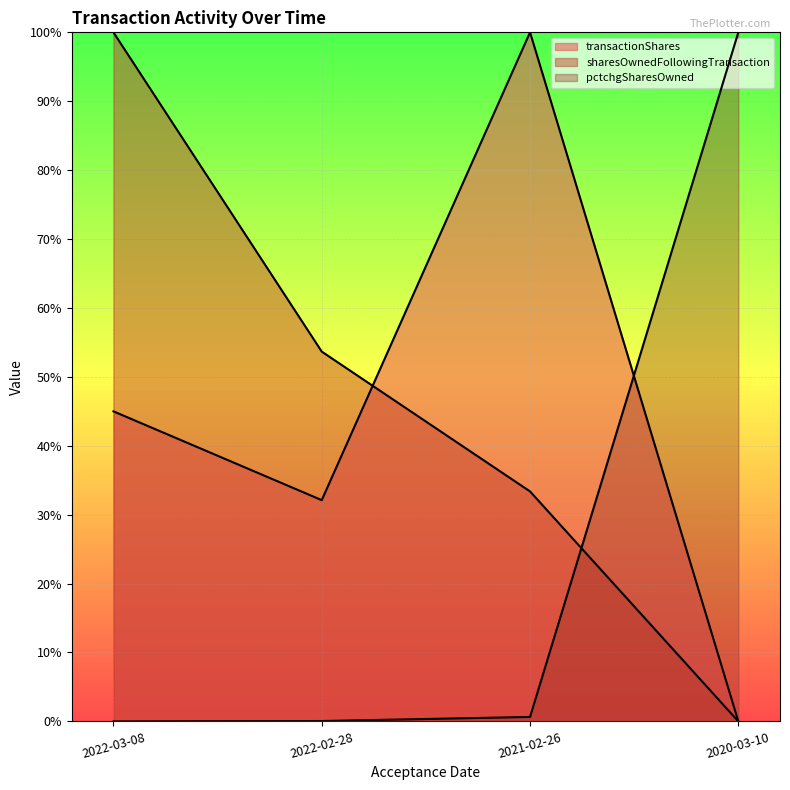

Between which two adjacent categories do sharesOwnedFollowingTransaction and pctchgSharesOwned first intersect?

2021-02-26 and 2020-03-10